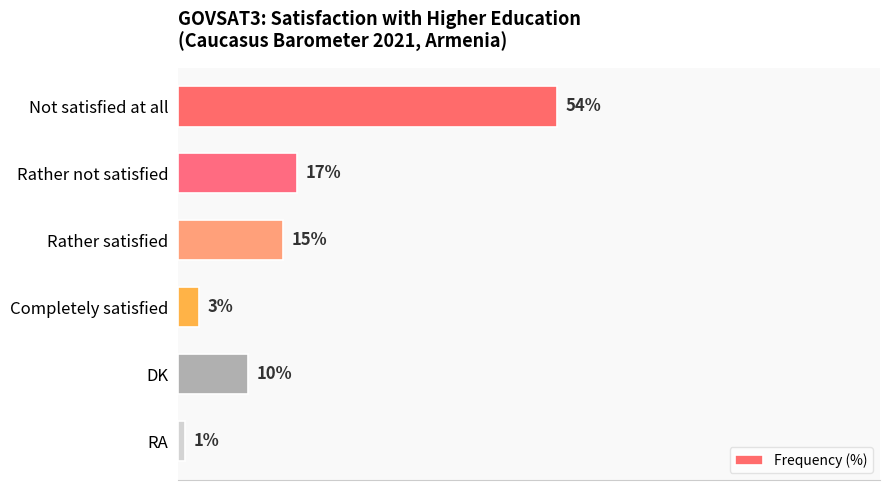

List the labels in order of value, largest first.

Not satisfied at all, Rather not satisfied, Rather satisfied, DK, Completely satisfied, RA